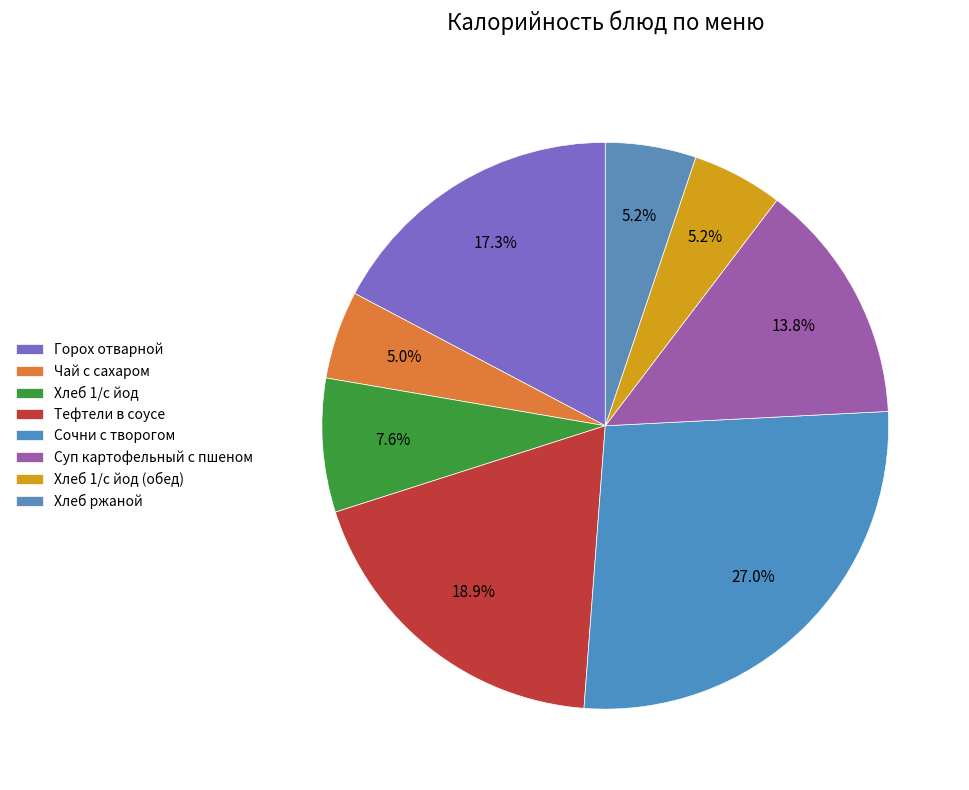

How many slices are in this pie chart?

8